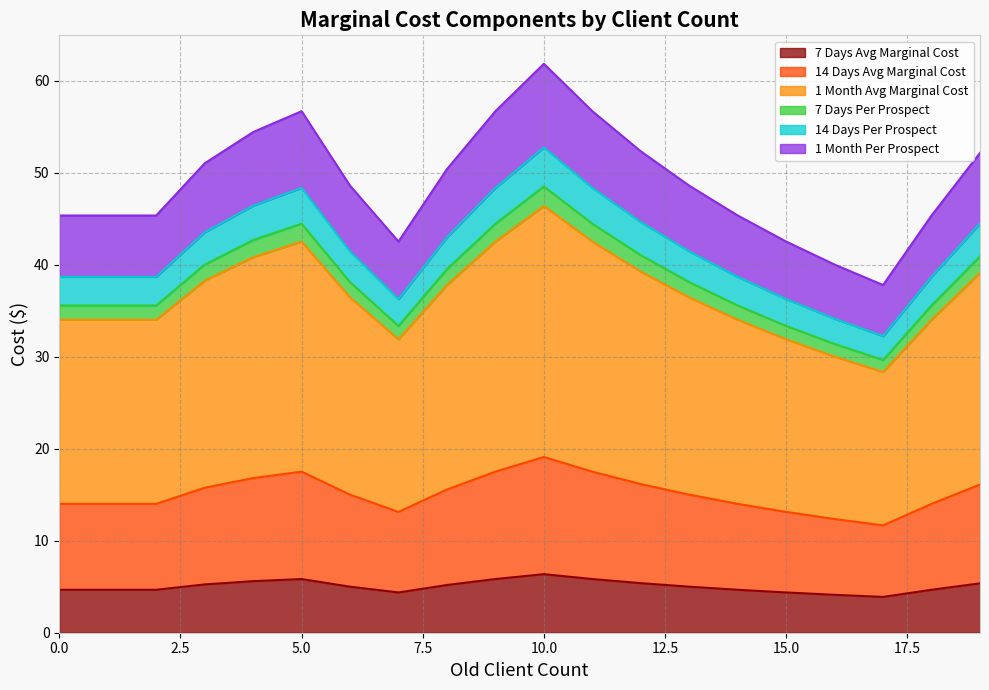

Which category has the lowest value in the 14 Days Avg Marginal Cost series?

17